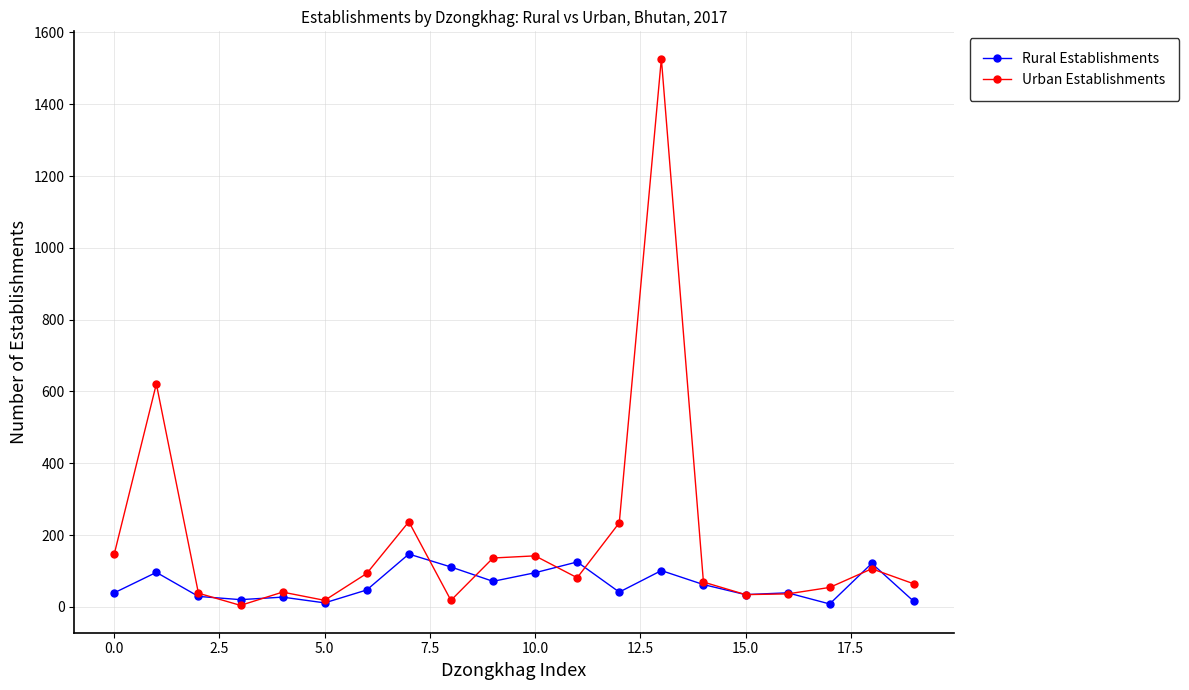

True or false: Rural Establishments has more than 2 points higher than both neighbors.

True